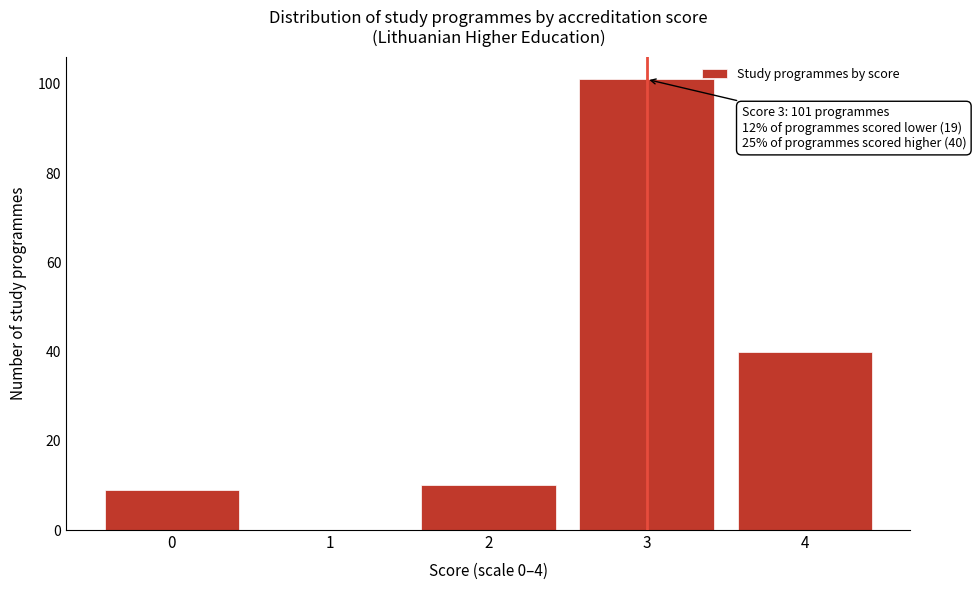

Reading right to left, transcribe all the data shown in this chart.

4=40	3=101	2=10	1=0	0=9